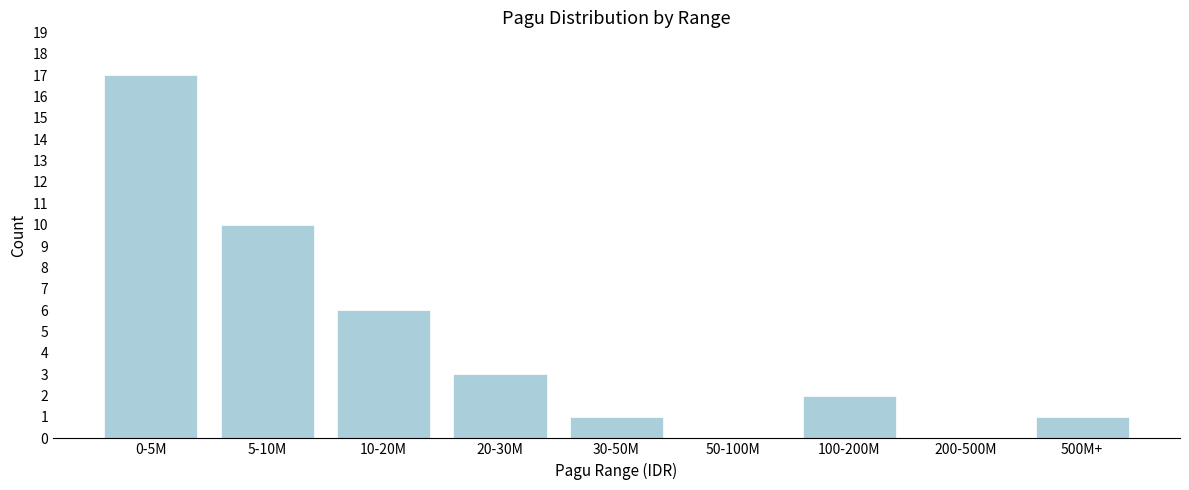

Reading left to right, transcribe all the data shown in this chart.

0-5M=17	5-10M=10	10-20M=6	20-30M=3	30-50M=1	50-100M=0	100-200M=2	200-500M=0	500M+=1